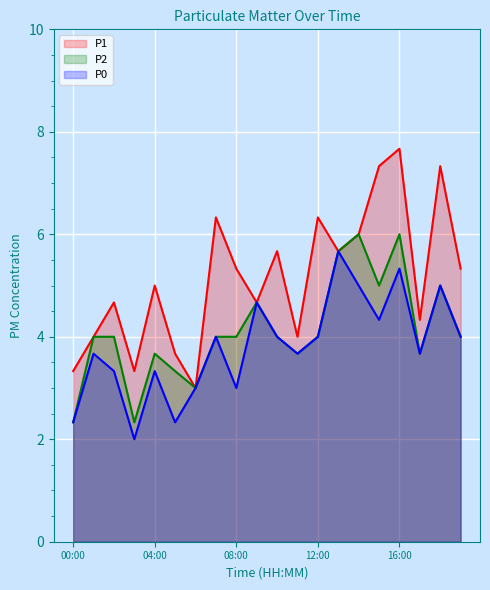

Is the value of P2 at 02:00 greater than the value of P0 at 01:00?

Yes